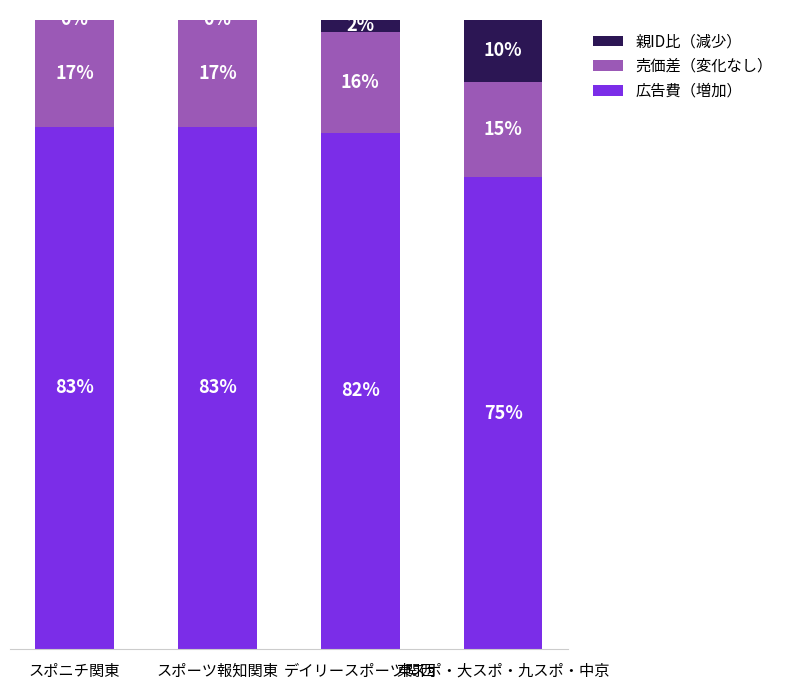

At which label is 広告費（増加） closest to 79?

デイリースポーツ関西